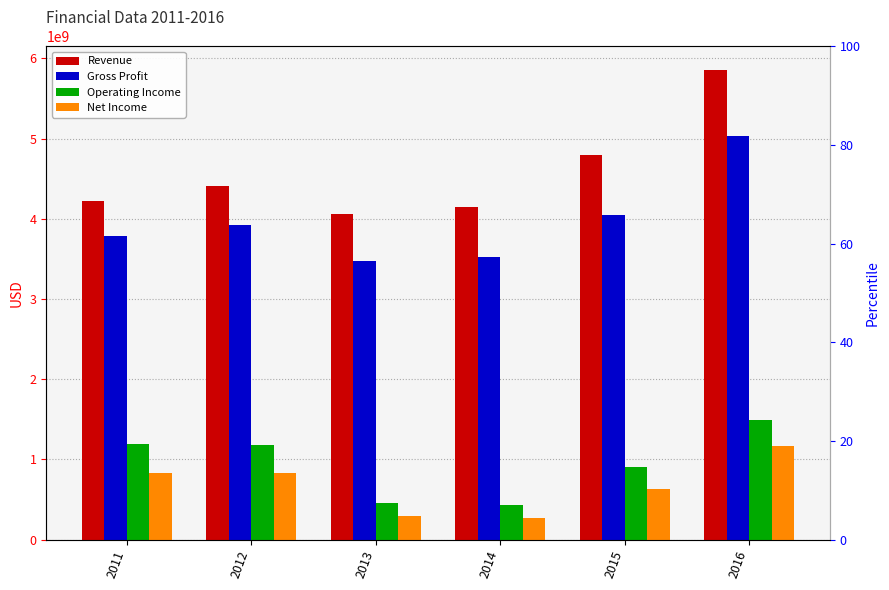

What value does the Revenue series have at 2016?

5854430000